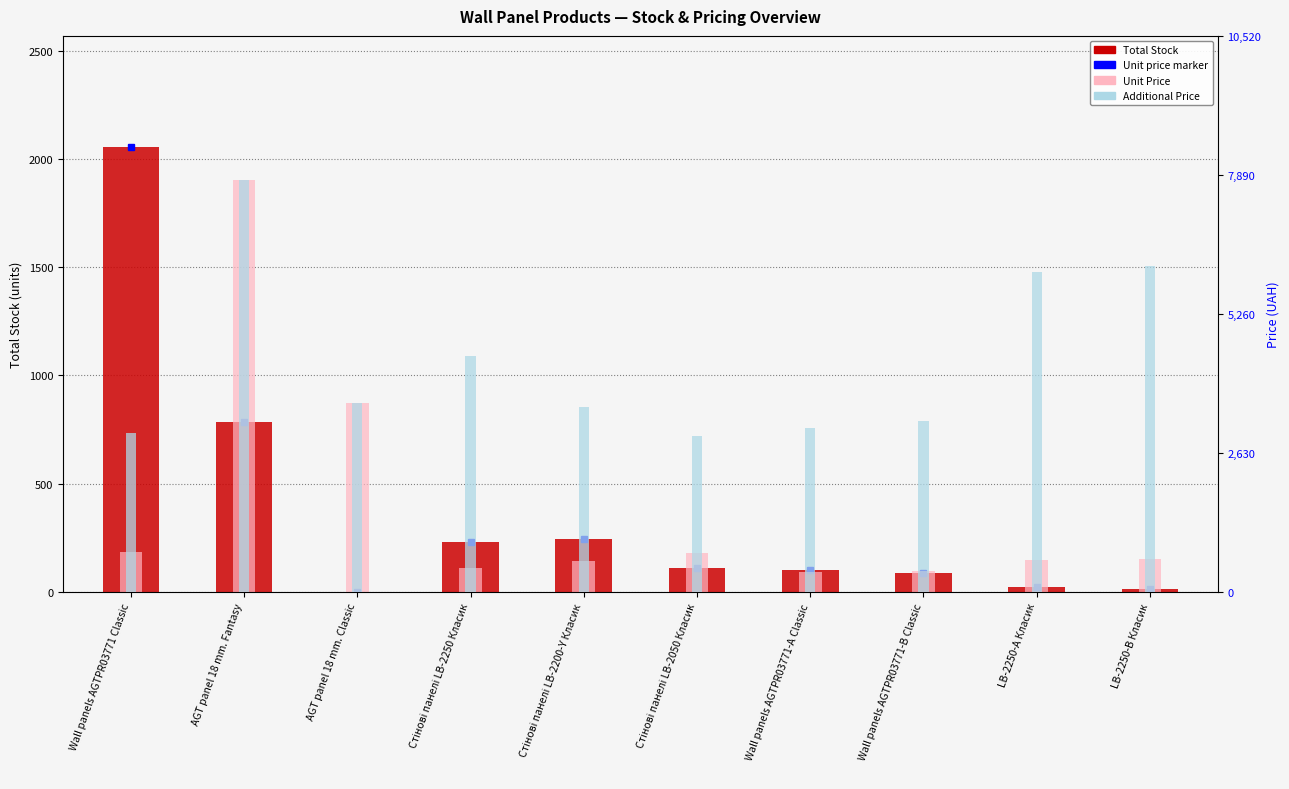

Reading right to left, what are all the values shown in this chart?

Total Stock: LB-2250-В Класик=15.0	LB-2250-А Класик=23.0	Wall panels AGTPR03771-B Classic=89.0	Wall panels AGTPR03771-А Classic=103.0	Стінові панелі LB-2050 Класик=111.0	Стінові панелі LB-2200-Y Класик=243.0	Стінові панелі LB-2250 Класик=233.0	AGT panel 18 mm. Classic=2.0	AGT panel 18 mm. Fantasy=783.0	Wall panels AGTPR03771 Classic=2054.0
Unit Price: LB-2250-В Класик=617.4	LB-2250-А Класик=605.4	Wall panels AGTPR03771-B Classic=405.1	Wall panels AGTPR03771-А Classic=387.0	Стінові панелі LB-2050 Класик=737.9	Стінові панелі LB-2200-Y Класик=582.8	Стінові панелі LB-2250 Класик=445.8	AGT panel 18 mm. Classic=3569.6	AGT panel 18 mm. Fantasy=7792.9	Wall panels AGTPR03771 Classic=753.0
Additional Price: LB-2250-В Класик=6174.2	LB-2250-А Класик=6053.7	Wall panels AGTPR03771-B Classic=3240.7	Wall panels AGTPR03771-А Classic=3096.2	Стінові панелі LB-2050 Класик=2951.6	Стінові панелі LB-2200-Y Класик=3496.7	Стінові панелі LB-2250 Класик=4457.5	AGT panel 18 mm. Classic=3569.6	AGT panel 18 mm. Fantasy=7792.9	Wall panels AGTPR03771 Classic=3011.8